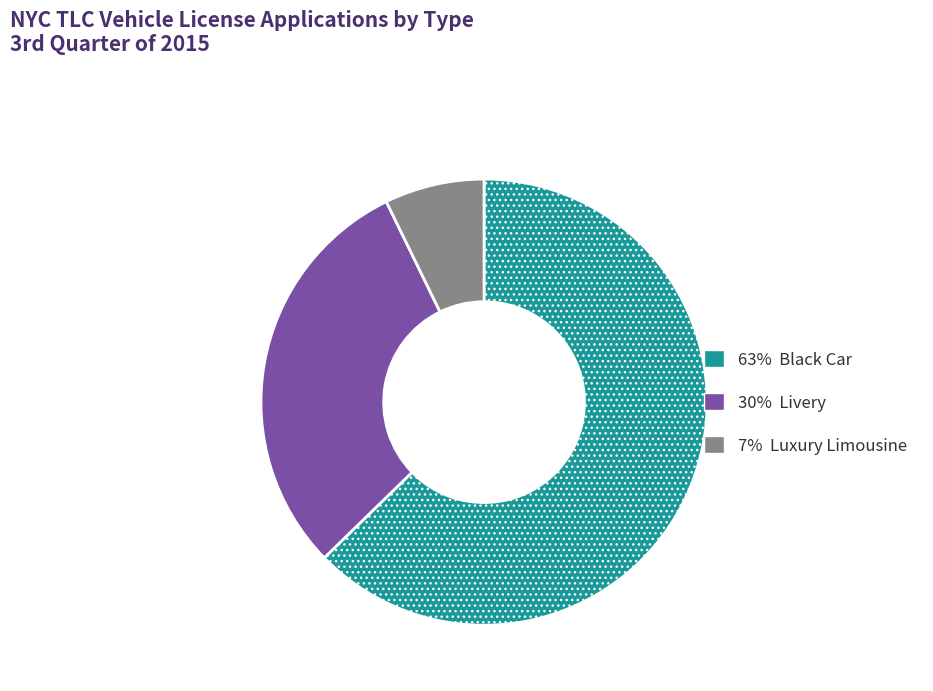

Does any single category account for the majority?

Yes